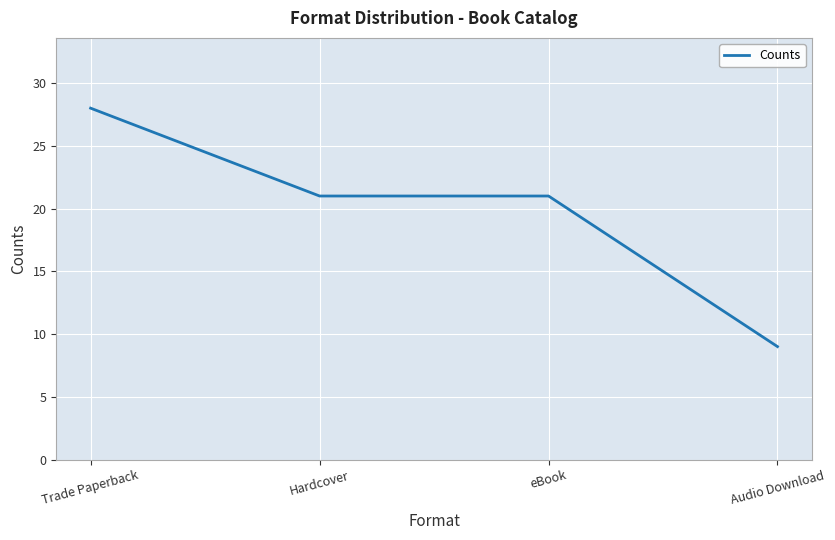

Reading right to left, list all the values displayed in this chart.

9	21	21	28